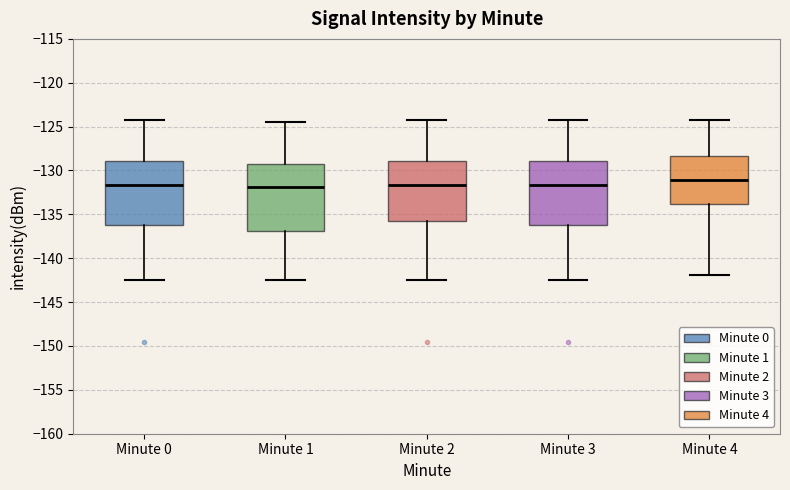

Reading left to right, read every box against the y-axis: the position of its median line, the range the box covers, and the ends of its whiskers. The values are not printed on the chart, so give them approximately, as read against the axis.

Minute 0: median -131.5, box -136.0 to -129.0, whiskers -142.5 to -124.5
Minute 1: median -132.0, box -137.0 to -129.5, whiskers -142.5 to -124.5
Minute 2: median -131.5, box -136.0 to -129.0, whiskers -142.5 to -124.5
Minute 3: median -131.5, box -136.0 to -129.0, whiskers -142.5 to -124.5
Minute 4: median -131.0, box -134.0 to -128.5, whiskers -142.0 to -124.5